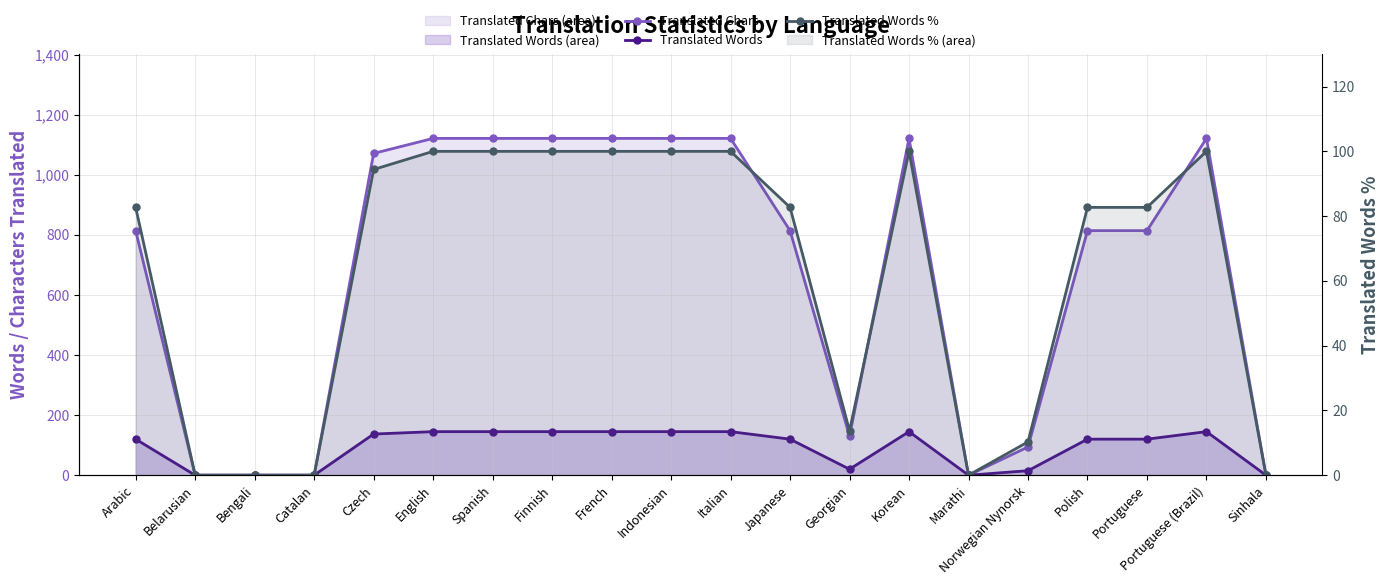

How many series are shown in this chart?

3